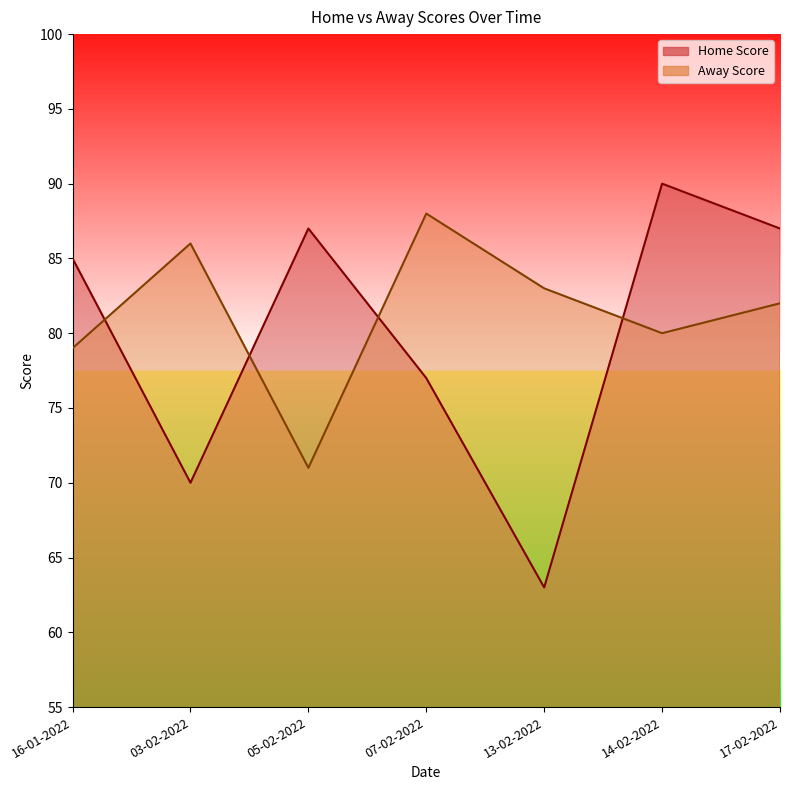

Reading left to right, what are all the values shown in this chart?

Home Score: 85	70	87	77	63	90	87
Away Score: 79	86	71	88	83	80	82